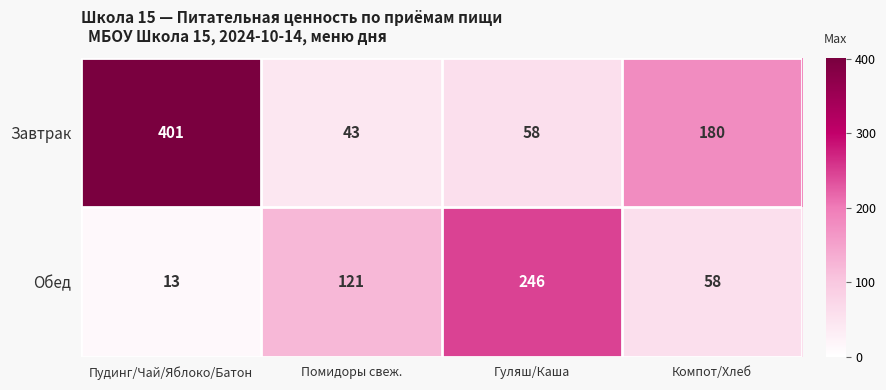

Reading right to left, extract all data points from this chart.

Завтрак: Компот/Хлеб=180	Гуляш/Каша=58	Помидоры свеж.=43	Пудинг/Чай/Яблоко/Батон=401
Обед: Компот/Хлеб=58	Гуляш/Каша=246	Помидоры свеж.=121	Пудинг/Чай/Яблоко/Батон=13